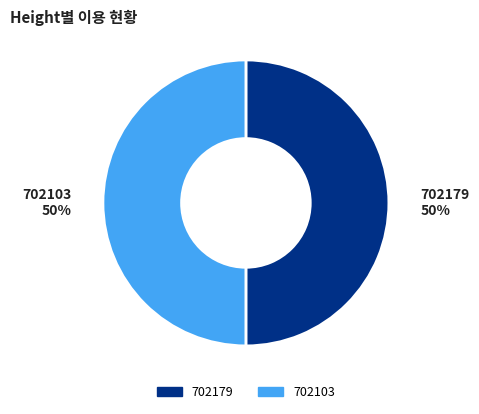

How many slices are in this pie chart?

2